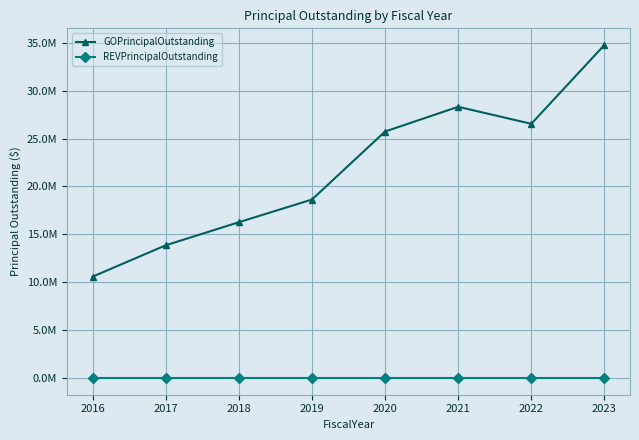

Rank the series at 2019 from lowest to highest value.

REVPrincipalOutstanding, GOPrincipalOutstanding